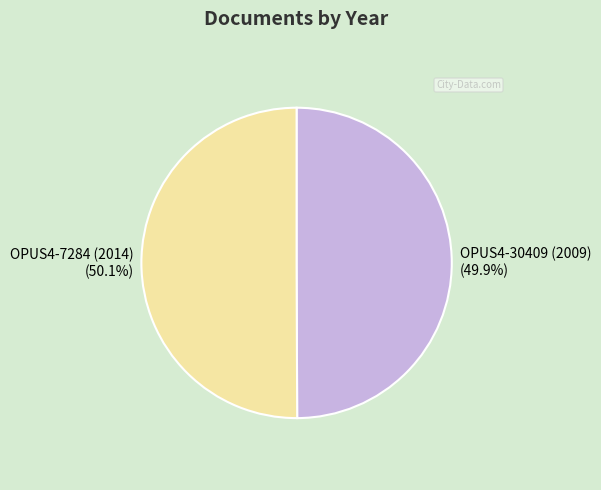

Do OPUS4-30409 (2009) and OPUS4-7284 (2014) together represent more than half of the pie?

Yes